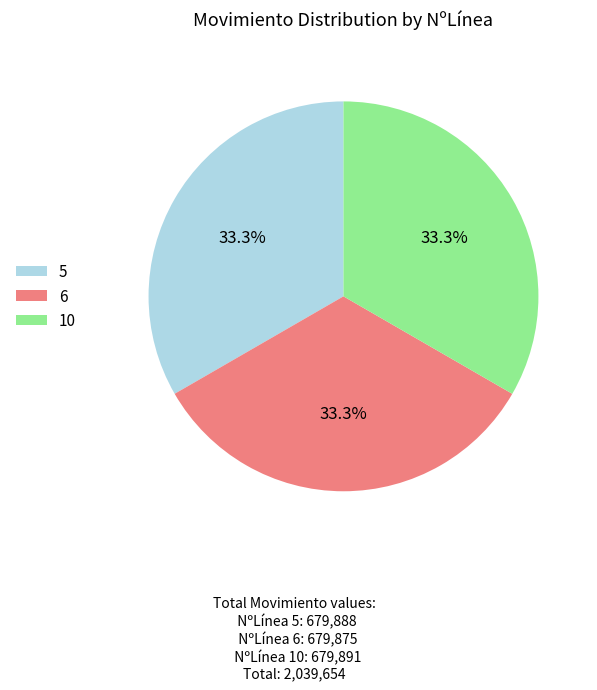

Is there any slice that represents more than half of the pie?

No